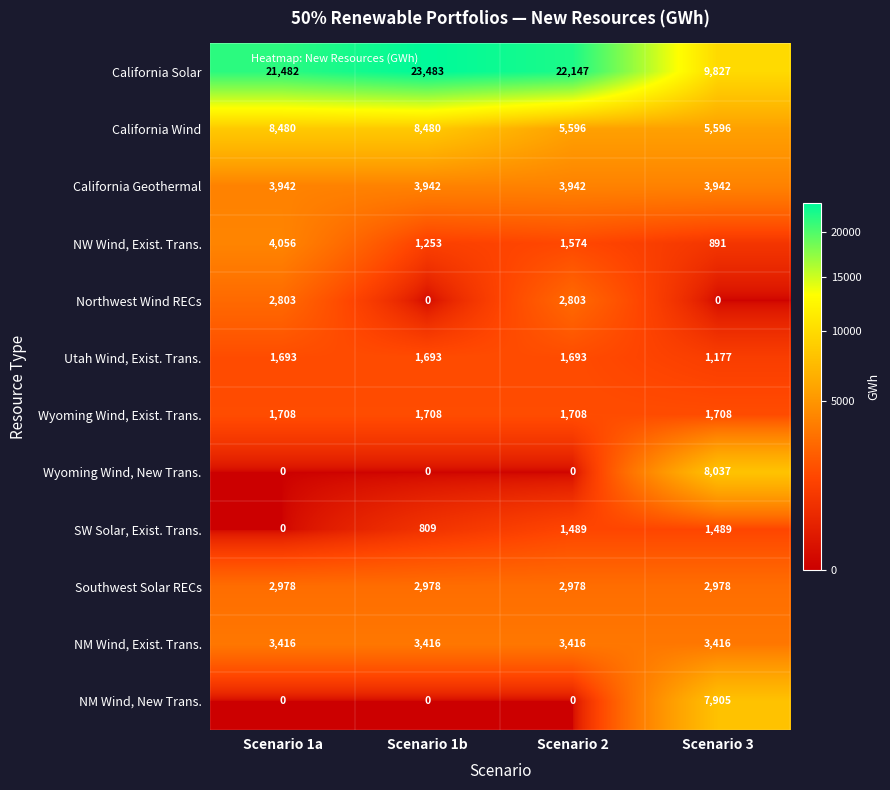

What is the difference between the maximum and second lowest values in the Northwest Wind RECs series?

2803